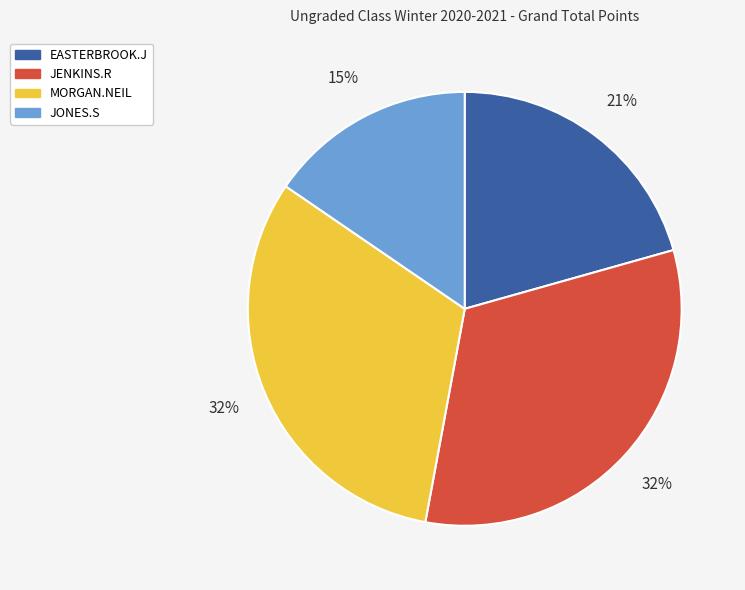

How many slices are in this pie chart?

4